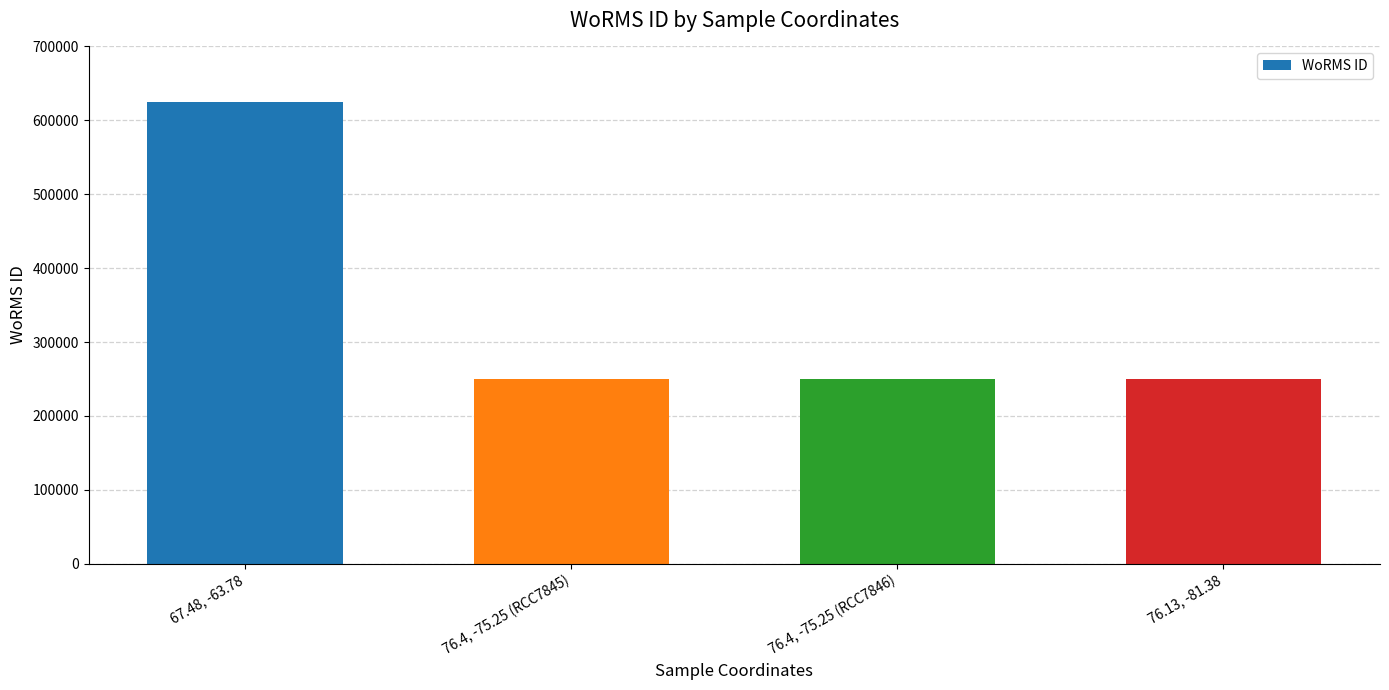

Reading left to right, what are all the values shown in this chart?

624263	249725	249725	249725